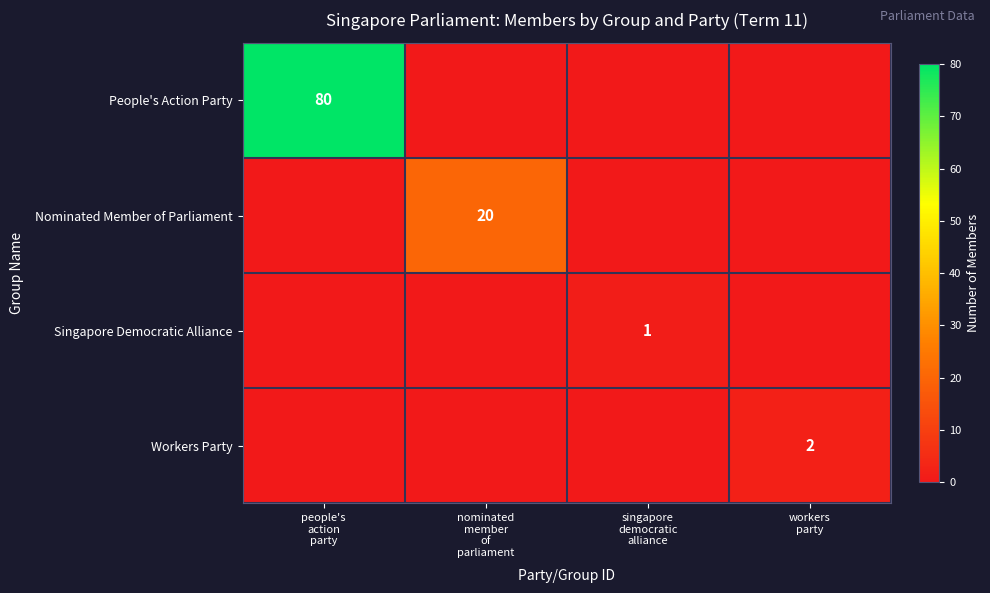

What is the difference between the highest and lowest values at workers
party?

2